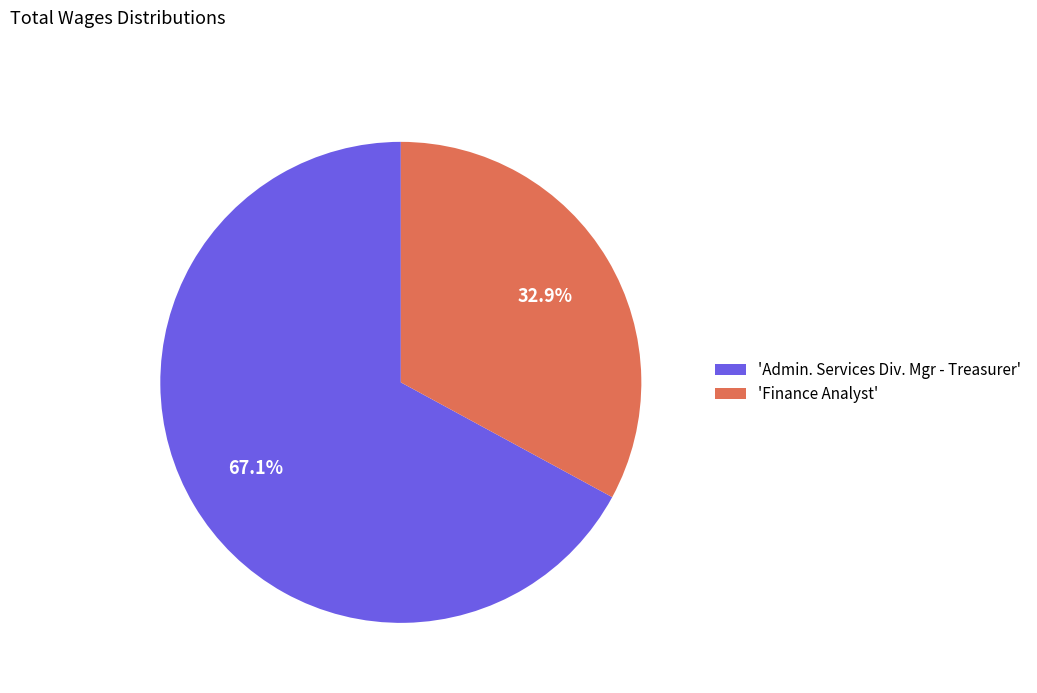

Rank the categories by value from highest to lowest.

'Admin. Services Div. Mgr - Treasurer', 'Finance Analyst'